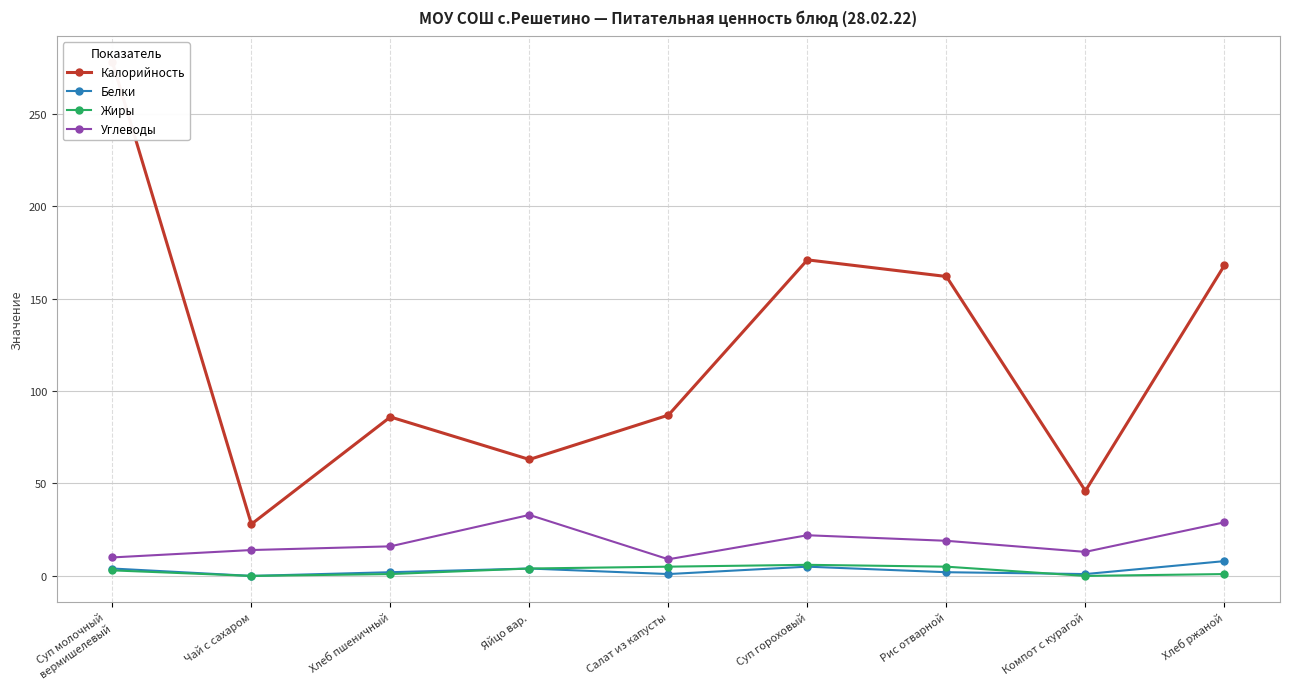

What is the difference between the second highest and minimum values in the Углеводы series?

20